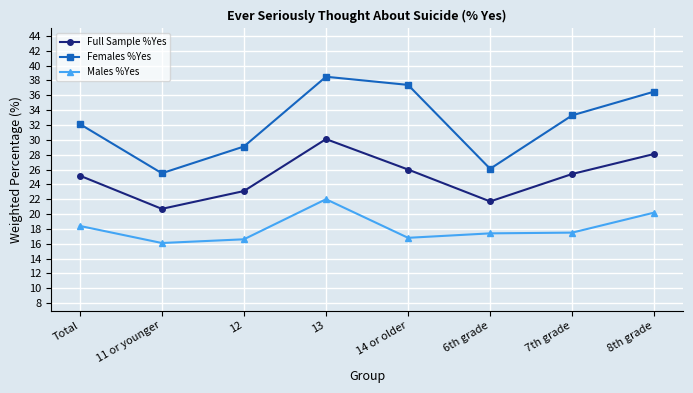

What is the label of the 5th point from the left?

14 or older